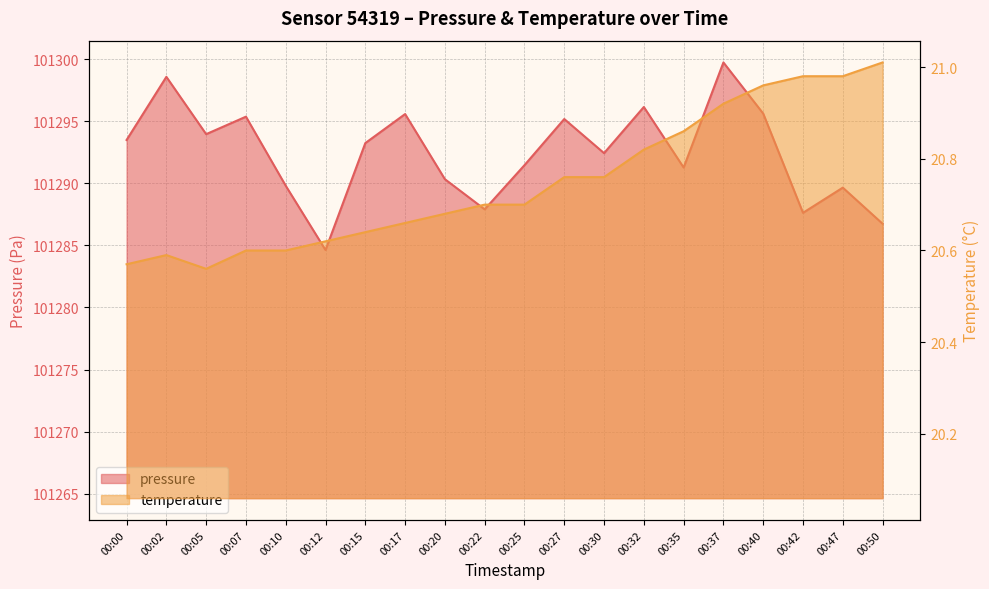

What are all the series names shown in the legend?

pressure, temperature